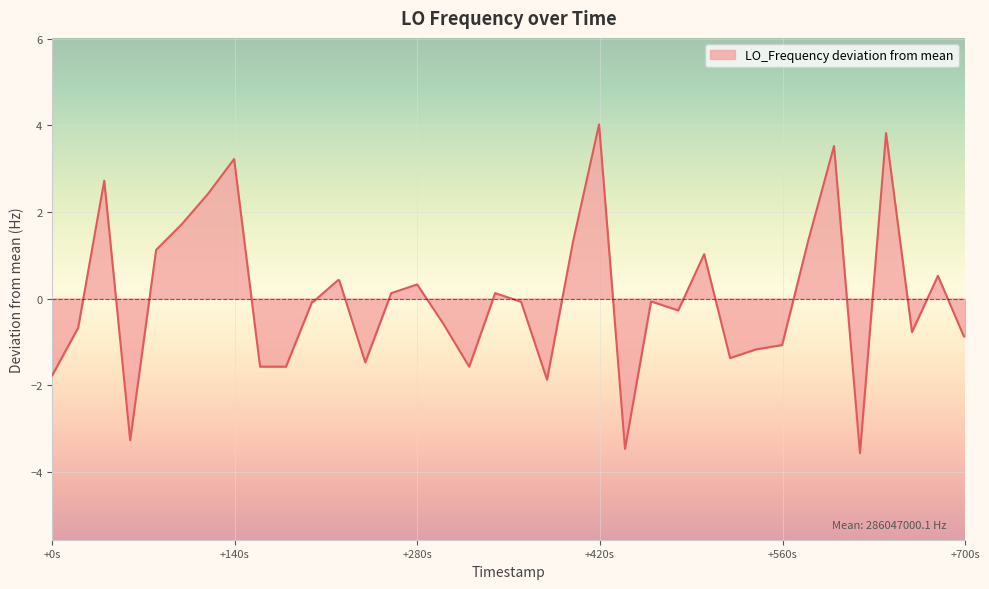

How many lines are shown in the chart?

1